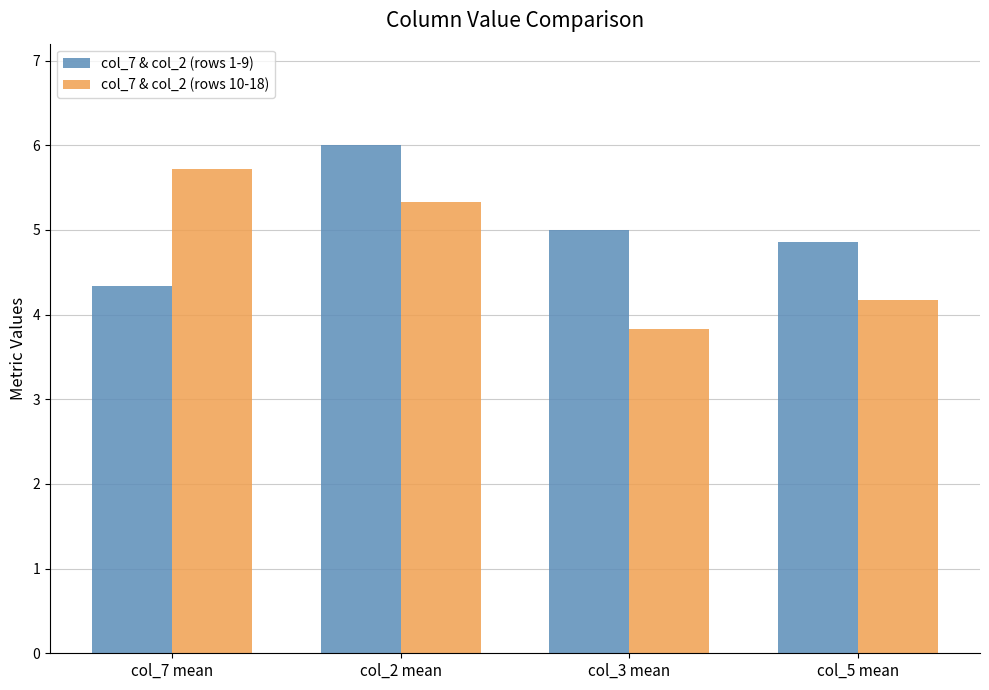

How many distinct data groups are displayed?

2